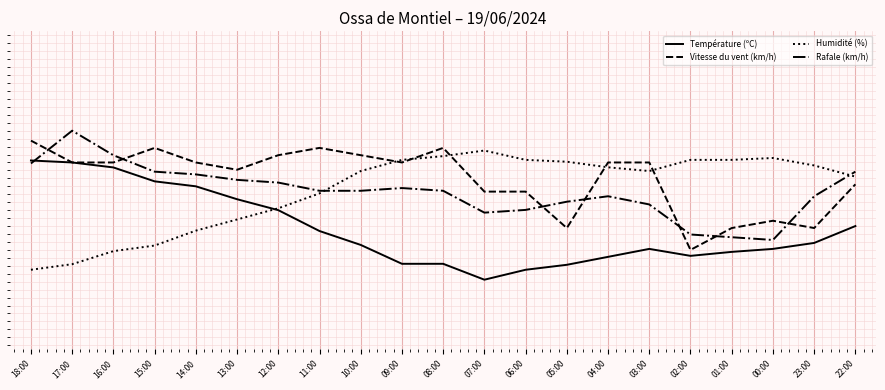

In Rafale (km/h), how many points are higher than both neighbors (excluding endpoints)?

3